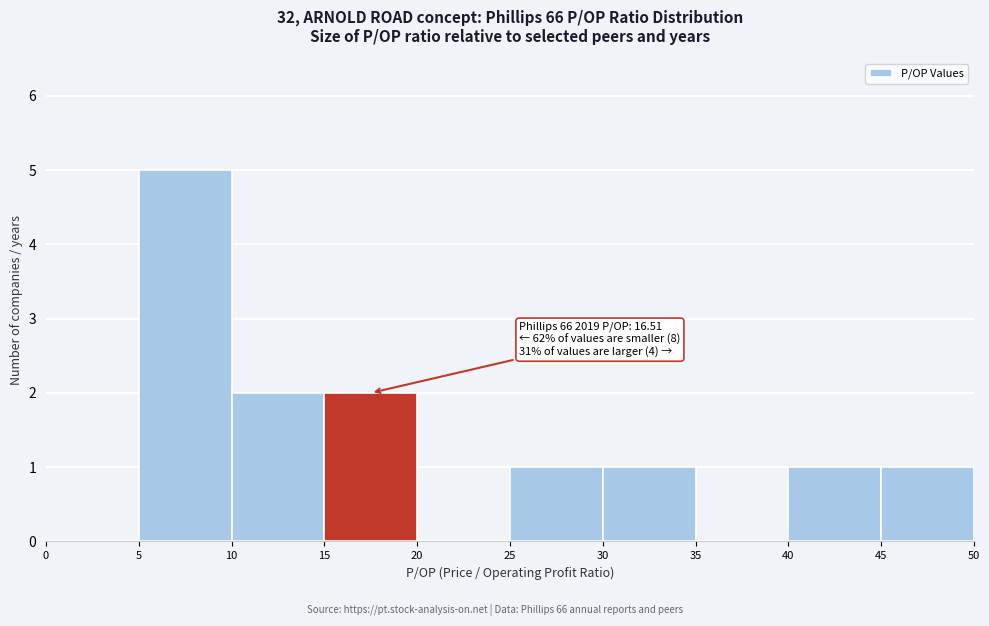

Which range on the x-axis has the tallest bar?

5 to 10